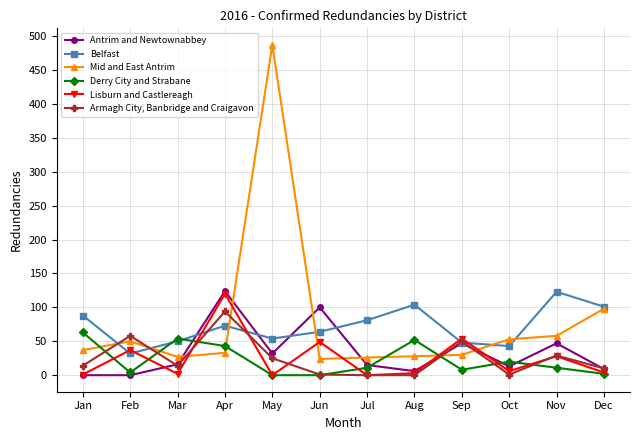

The value of Derry City and Strabane at Aug is 12. True or false?

False